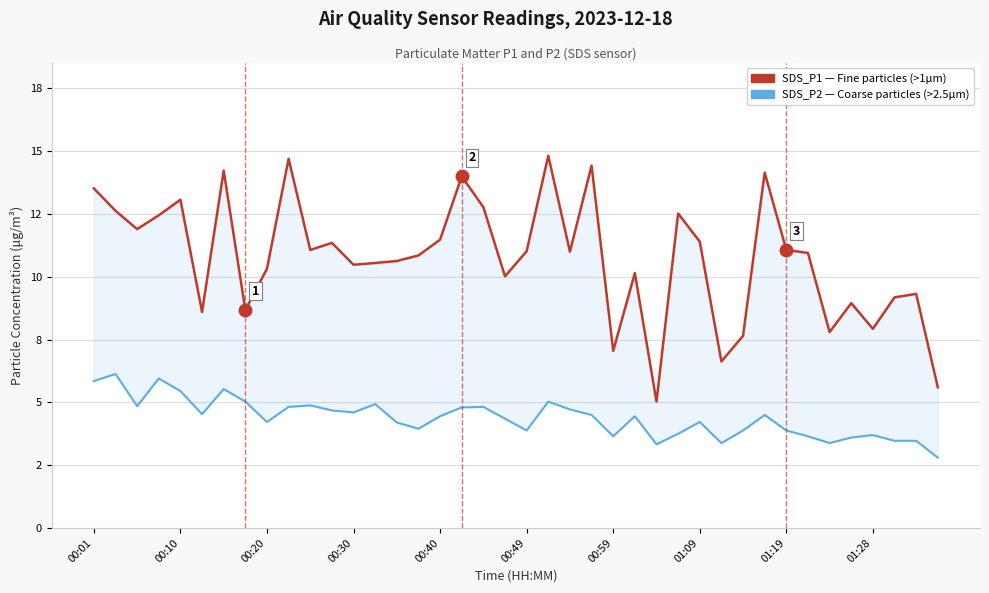

What position from the left is 00:49?

21